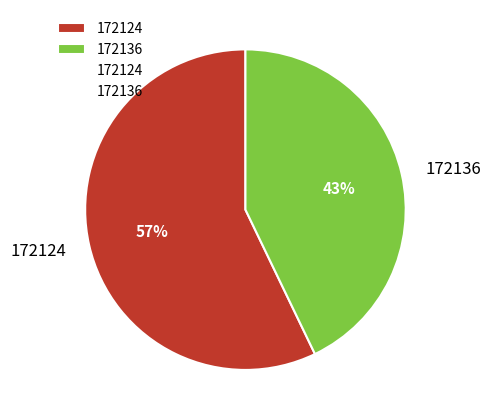

Which category has the biggest portion of the pie?

172124